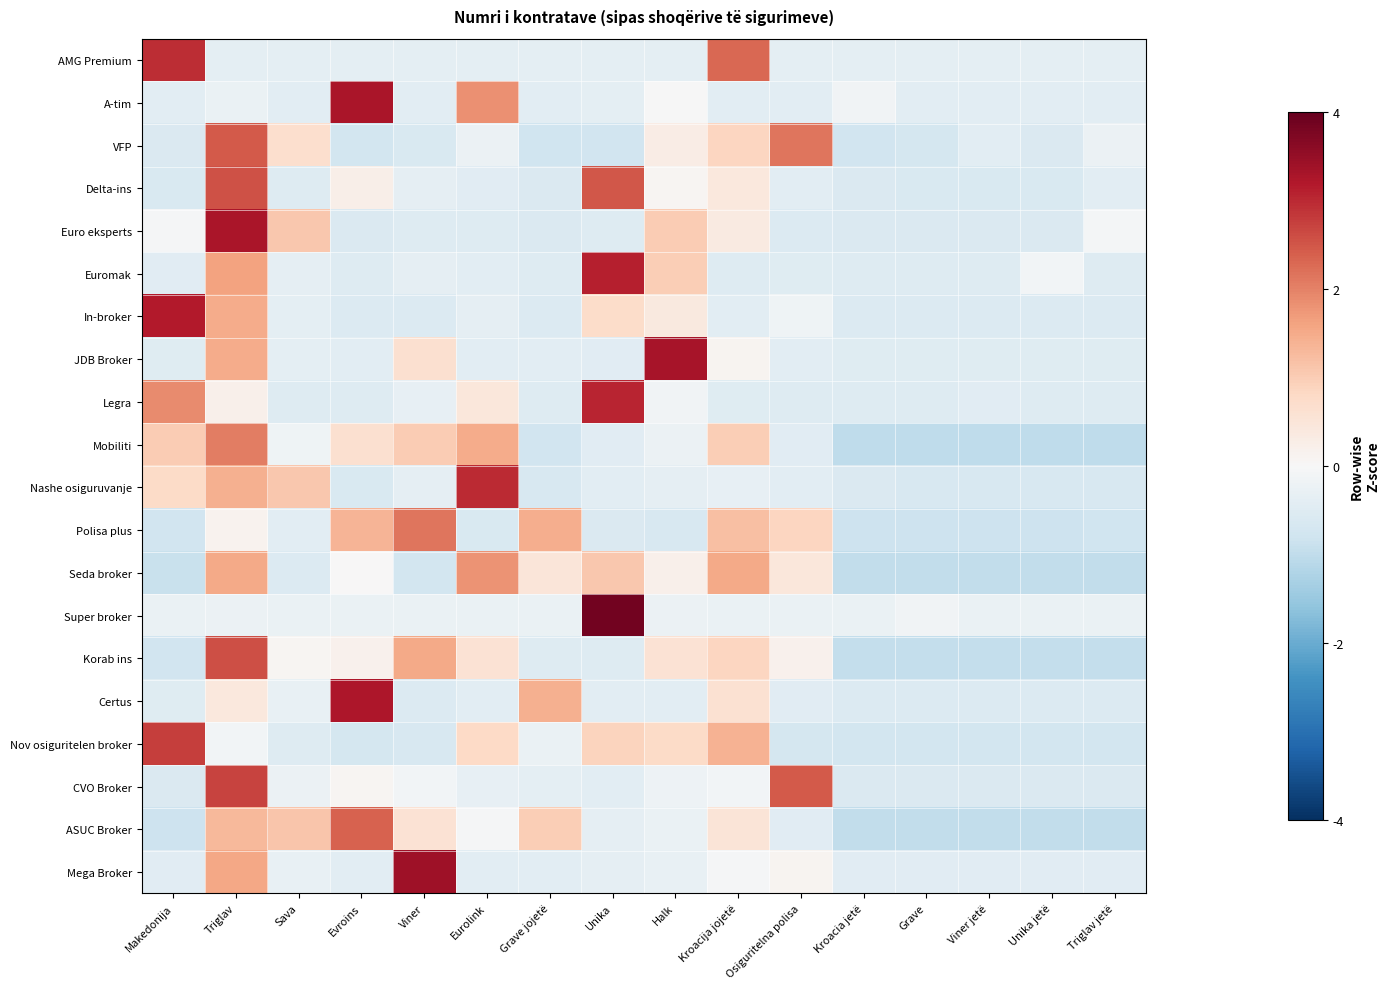

Which series has the largest range (max minus min)?

Super broker